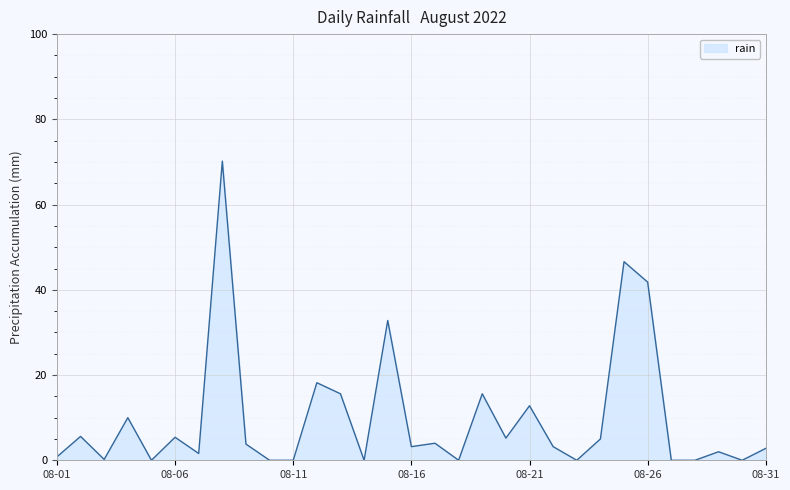

What is the maximum value shown in the chart?

70.2